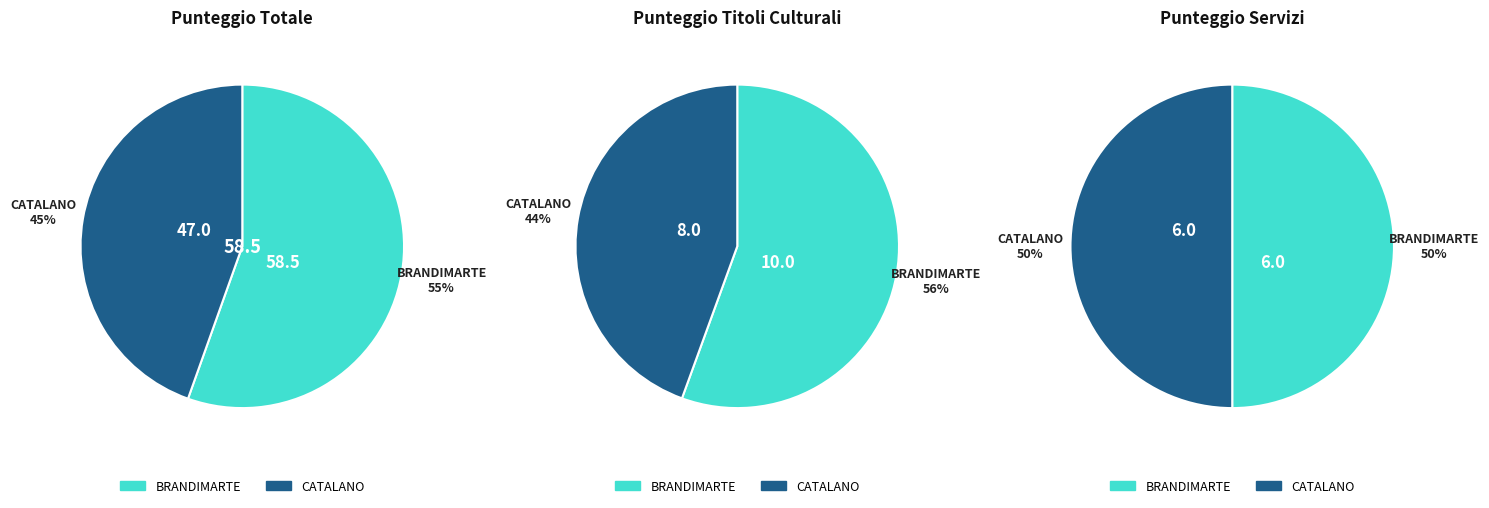

Do BRANDIMARTE and CATALANO together represent more than half of the pie?

Yes